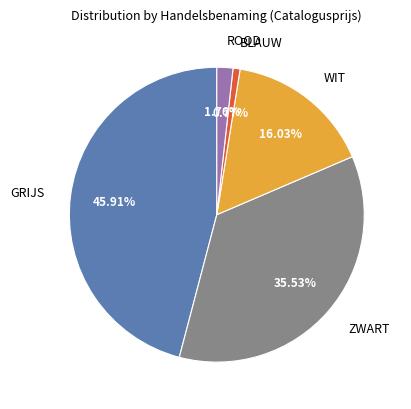

Which category has the biggest portion of the pie?

GRIJS